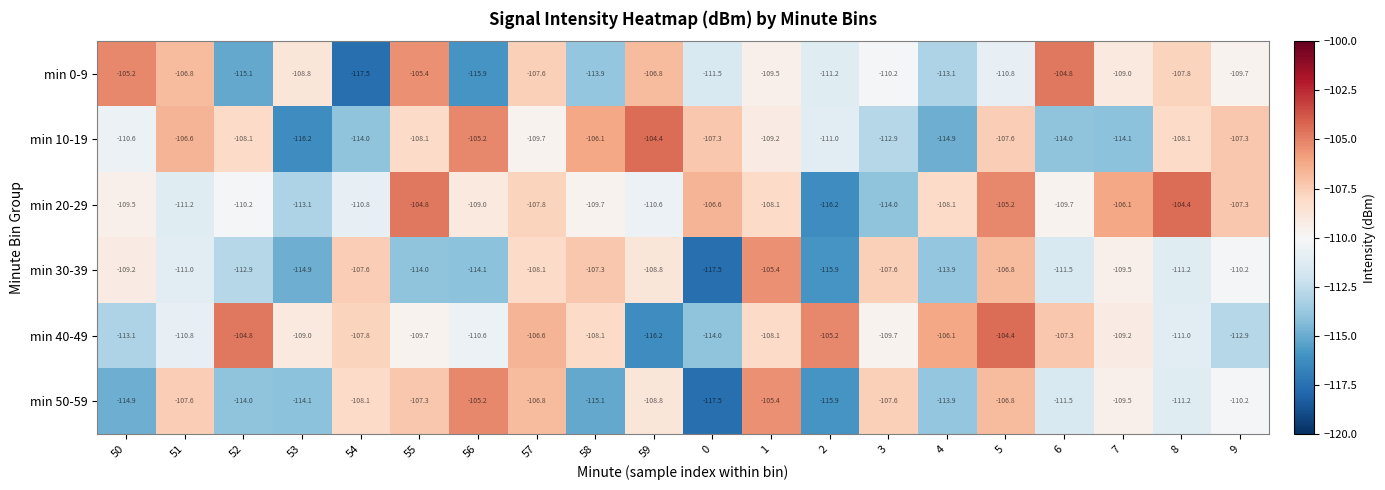

Which series has the largest total across all categories?

min 20-29